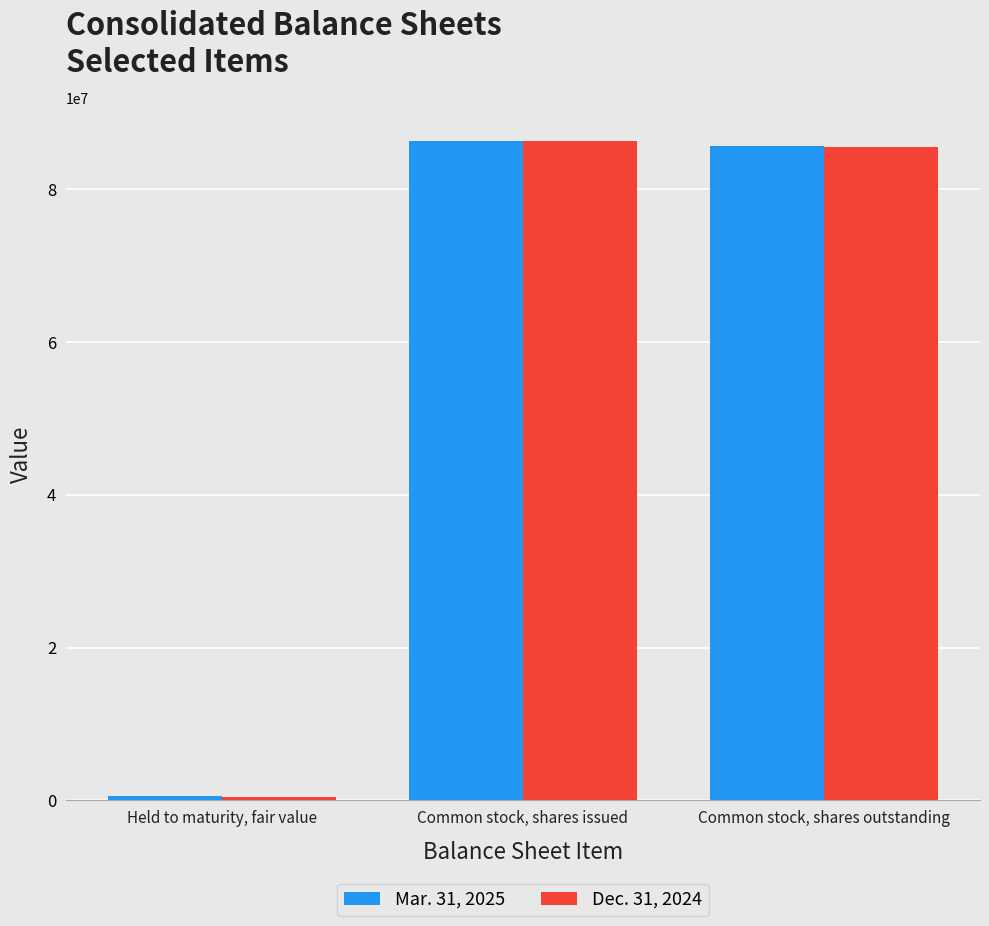

Which series has the largest range (max minus min)?

Mar. 31, 2025